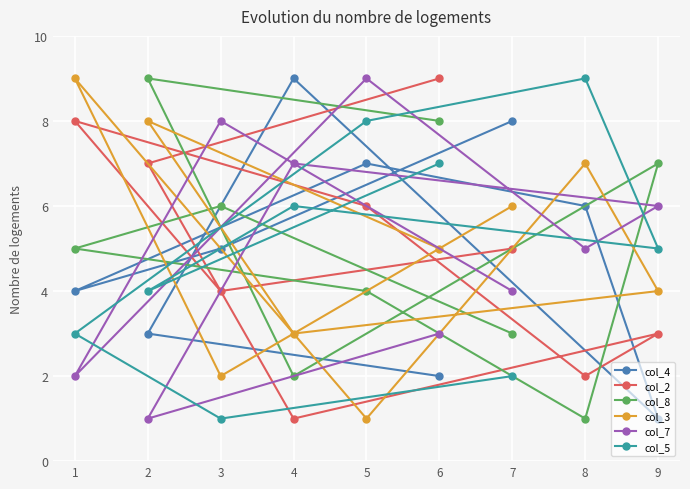

What is the sum of all col_5 values?

45